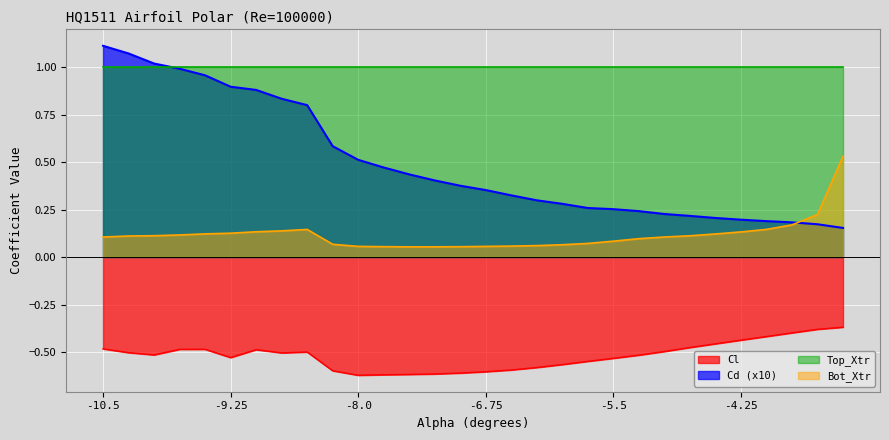

Where is the first local maximum for Bot_Xtr?

-8.5